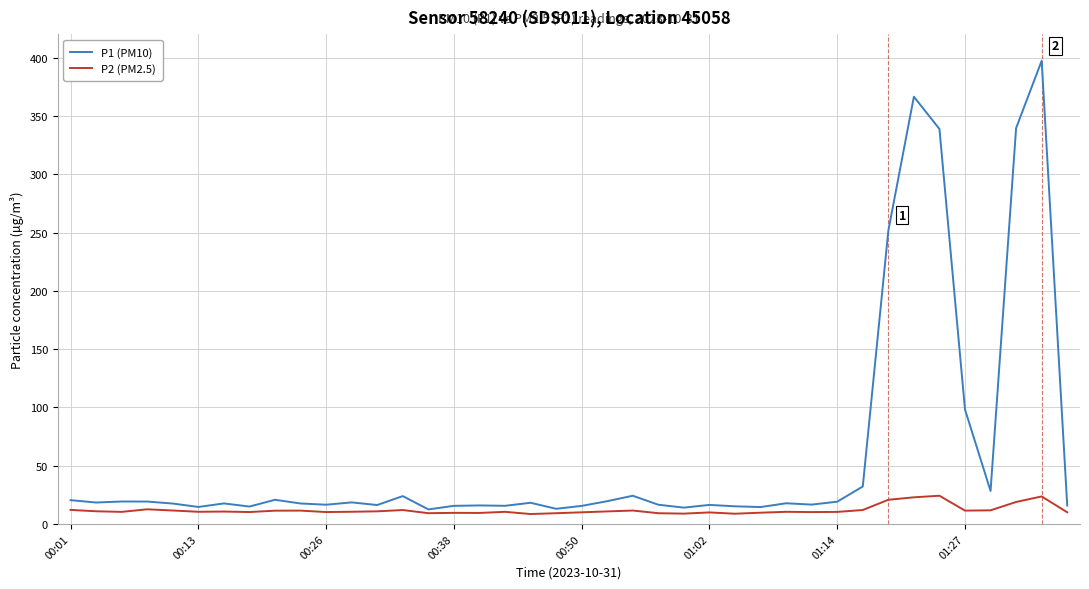

What is the difference between the maximum and minimum values in the P1 (PM10) series?

384.9